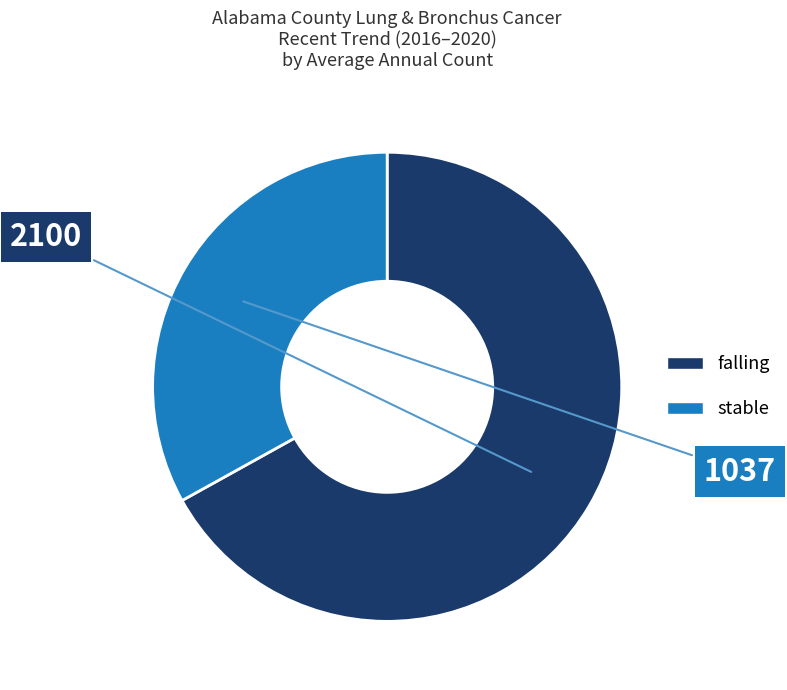

Which slice is the largest?

falling